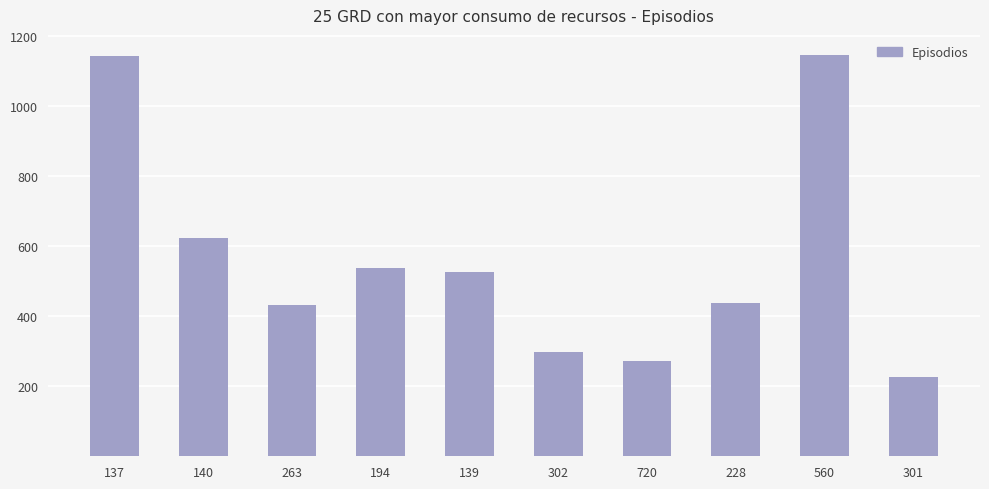

What is the change in value from 139 to 720?

-255